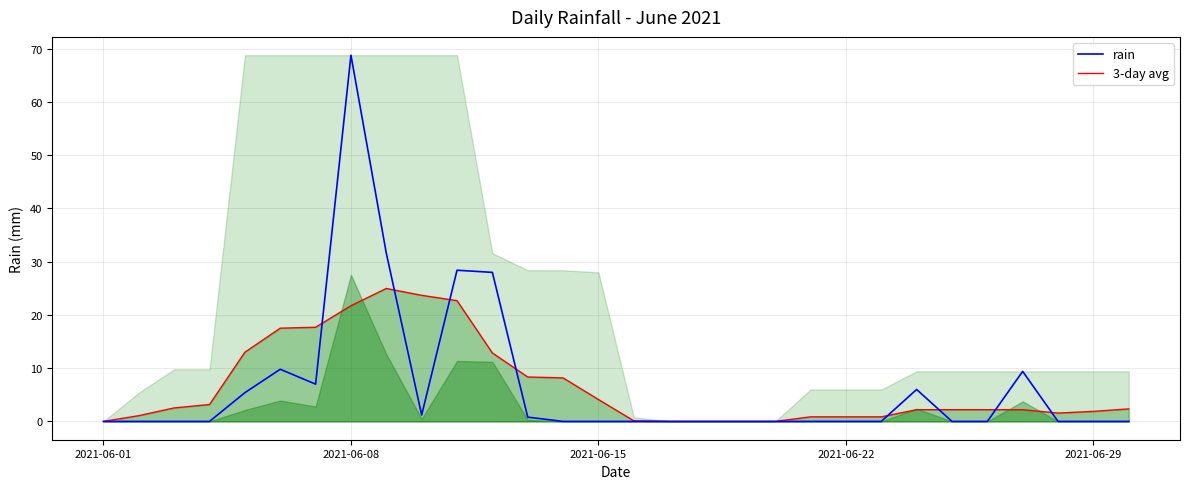

Reading left to right, what are all the values shown in this chart?

rain: 0.0	0.0	0.0	0.0	5.4	9.8	7.0	68.8	31.6	1.2	28.4	28.0	0.8	0.0	0.0	0.0	0.0	0.0	0.0	0.0	0.0	0.0	0.0	6.0	0.0	0.0	9.4	0.0	0.0	0.0
3-day avg: 0.0	1.1	2.5	3.2	13.0	17.5	17.7	21.7	25.0	23.7	22.7	12.9	8.3	8.2	4.1	0.1	0.0	0.0	0.0	0.0	0.9	0.9	0.9	2.2	2.2	2.2	2.2	1.6	1.9	2.4